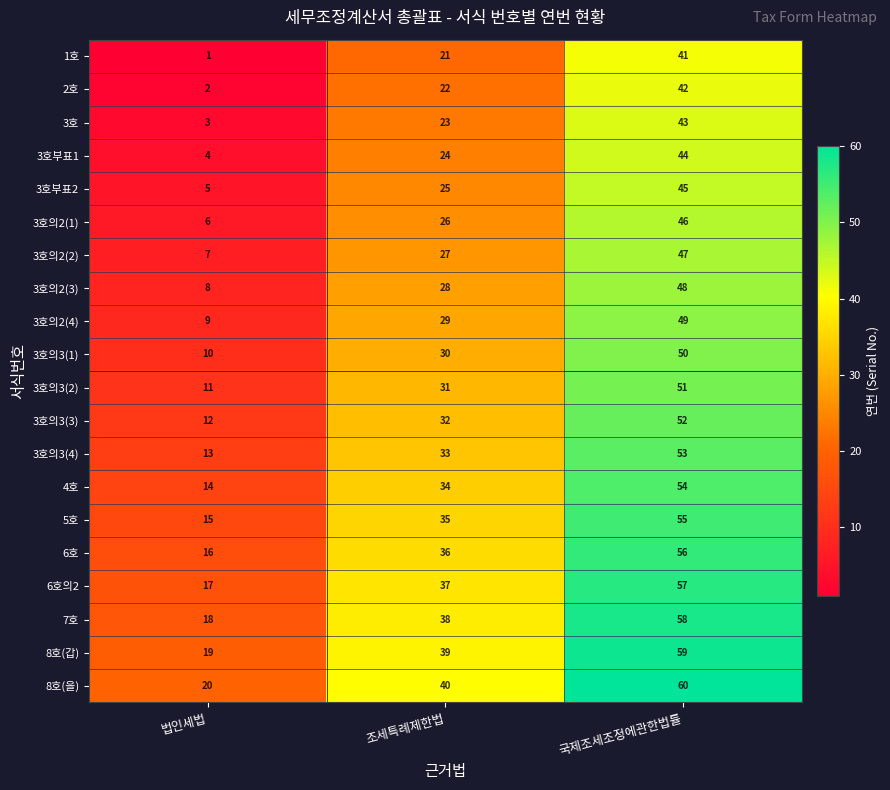

Which series has the largest total across all categories?

8호(을)